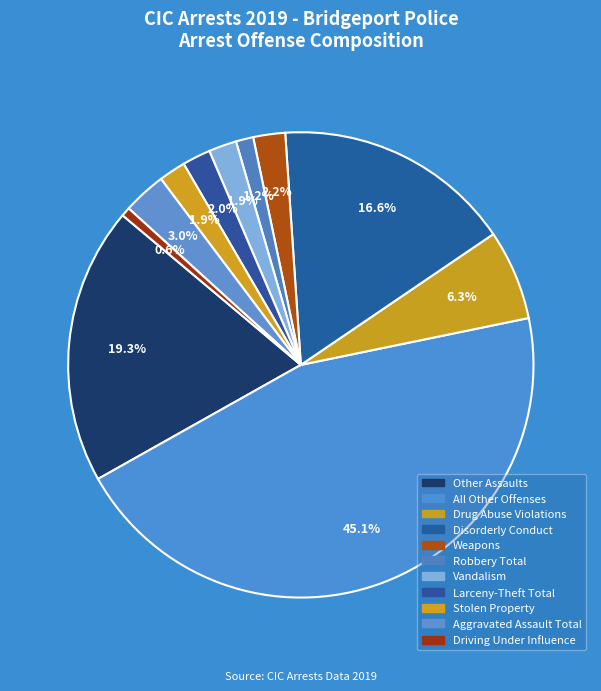

What is the smallest slice in the pie chart?

Driving Under Influence